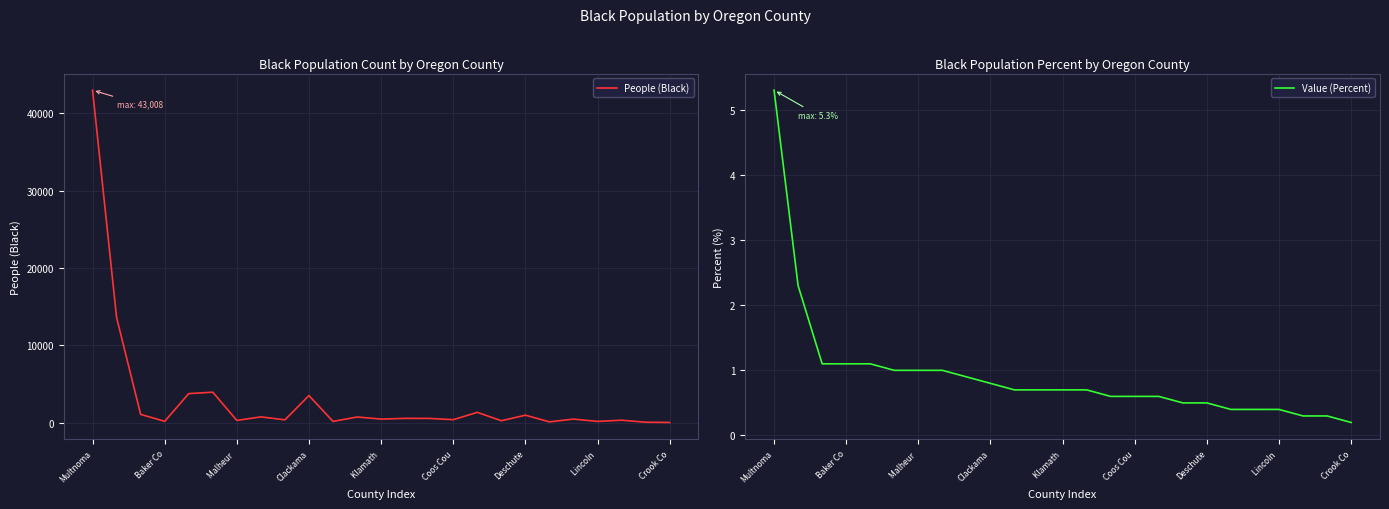

What is the value of the People (Black) point at the 14th from the left?

570.0